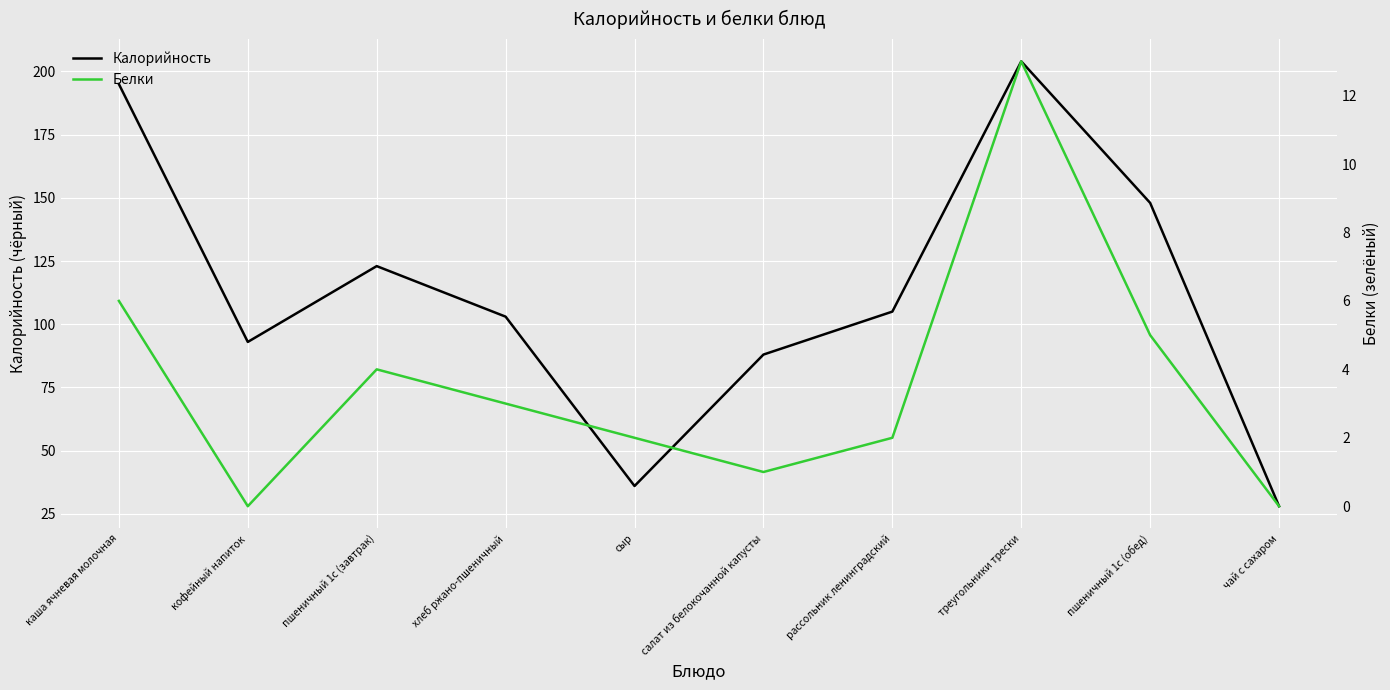

List the series in order of their overall mean, highest first.

Калорийность, Белки